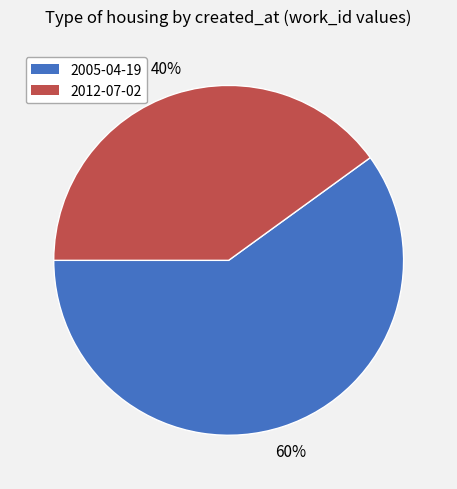

Does 2005-04-19 represent more than half of the total?

Yes